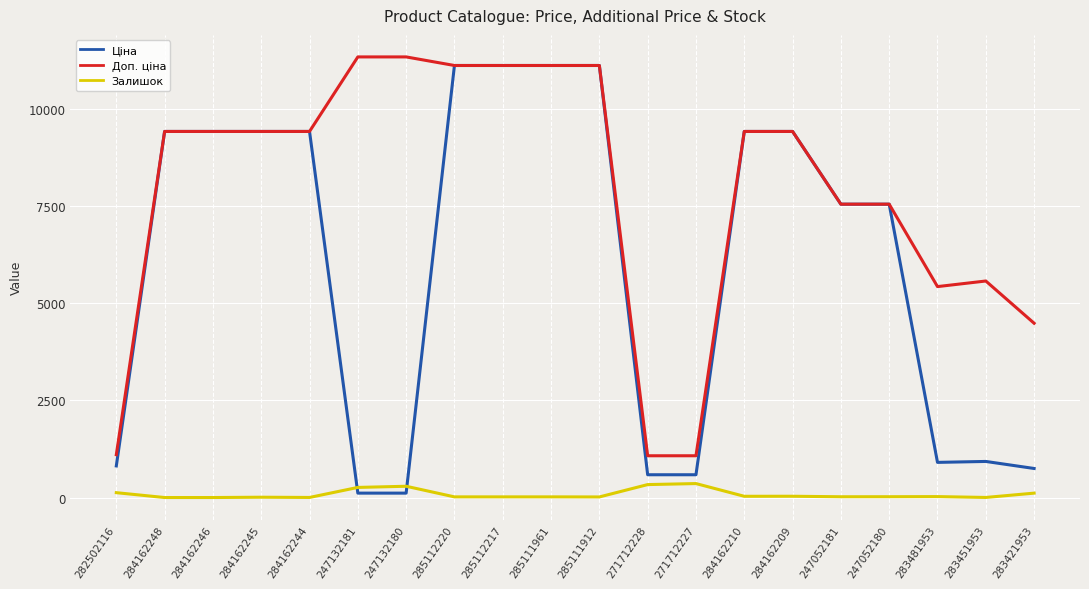

What is the spread (max minus min) of values at 247052181?

7525.9